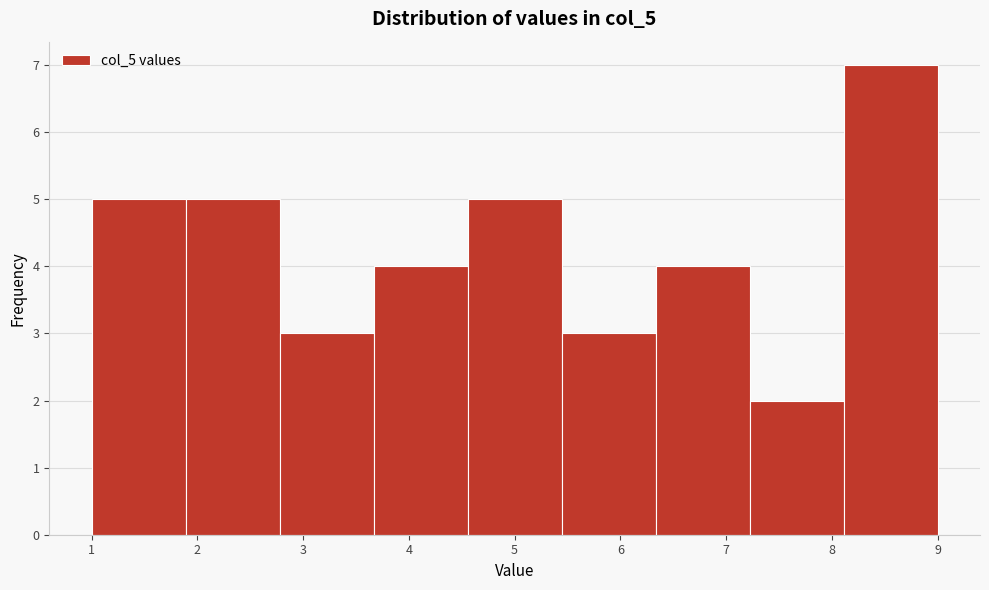

How tall is the bar that spans 5.4 to 6.3 on the x-axis? Neither the bar edges nor the heights are printed on the chart, so give them approximately, as read against the axes.

3